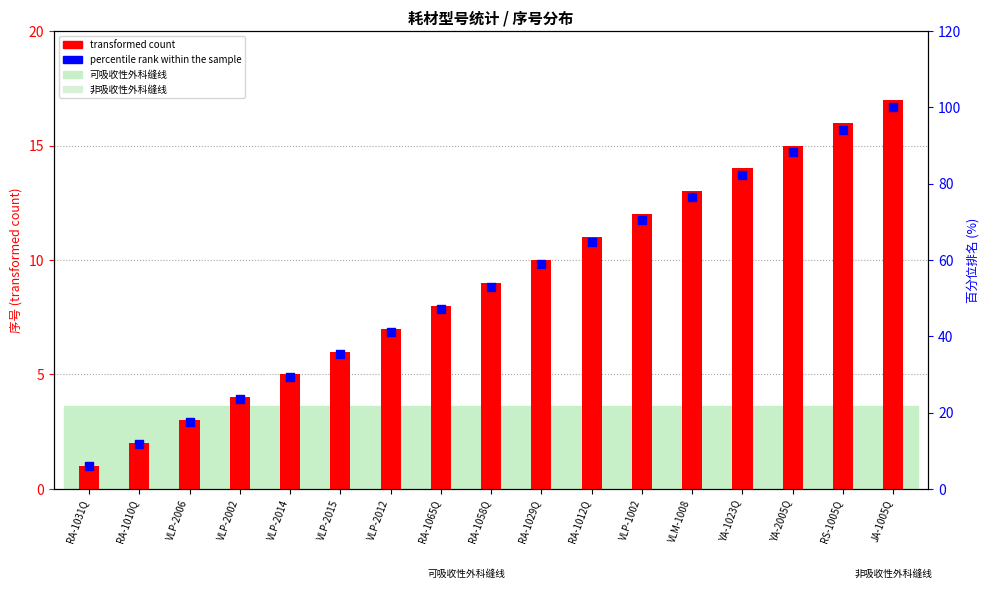

Is the value of transformed count at VLP-2002 greater than the value of percentile rank within the sample at RA-1065Q?

No